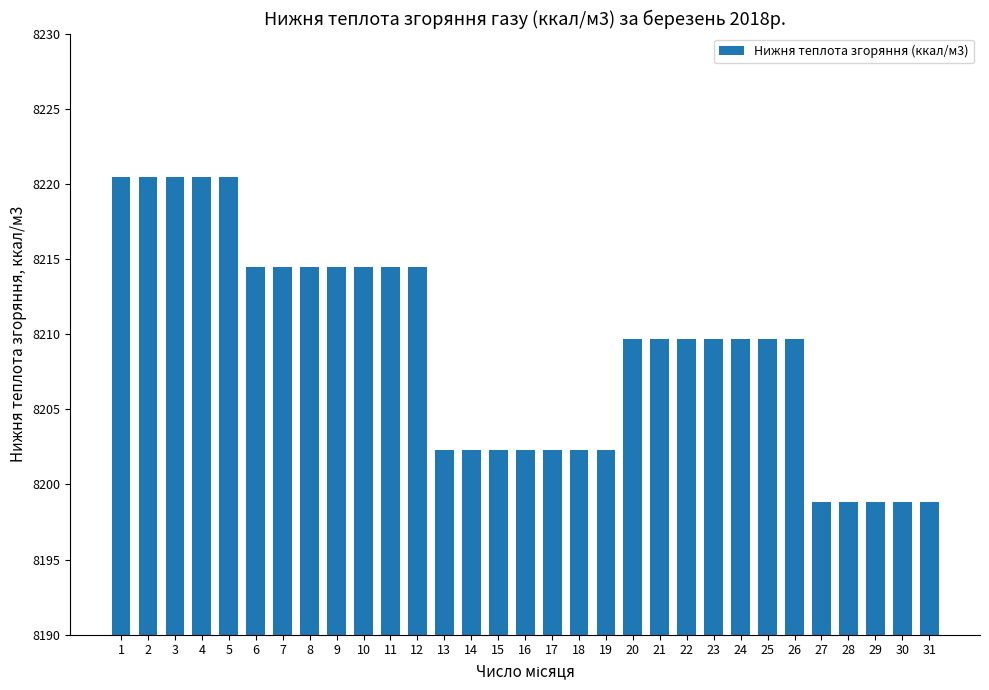

The chart shows a value of 8214.5 at 11. True or false?

True